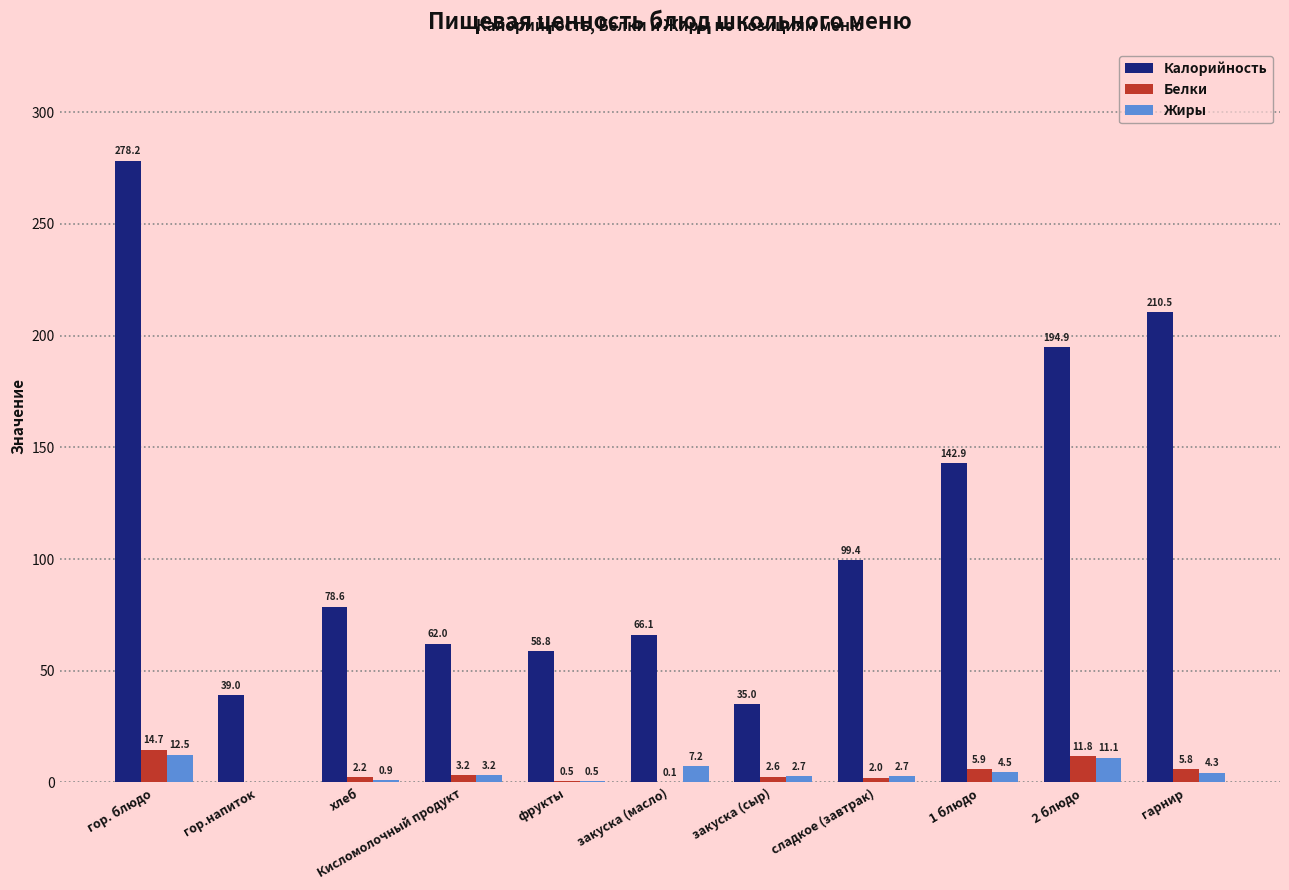

At which category is the sum across all series the highest?

гор. блюдо